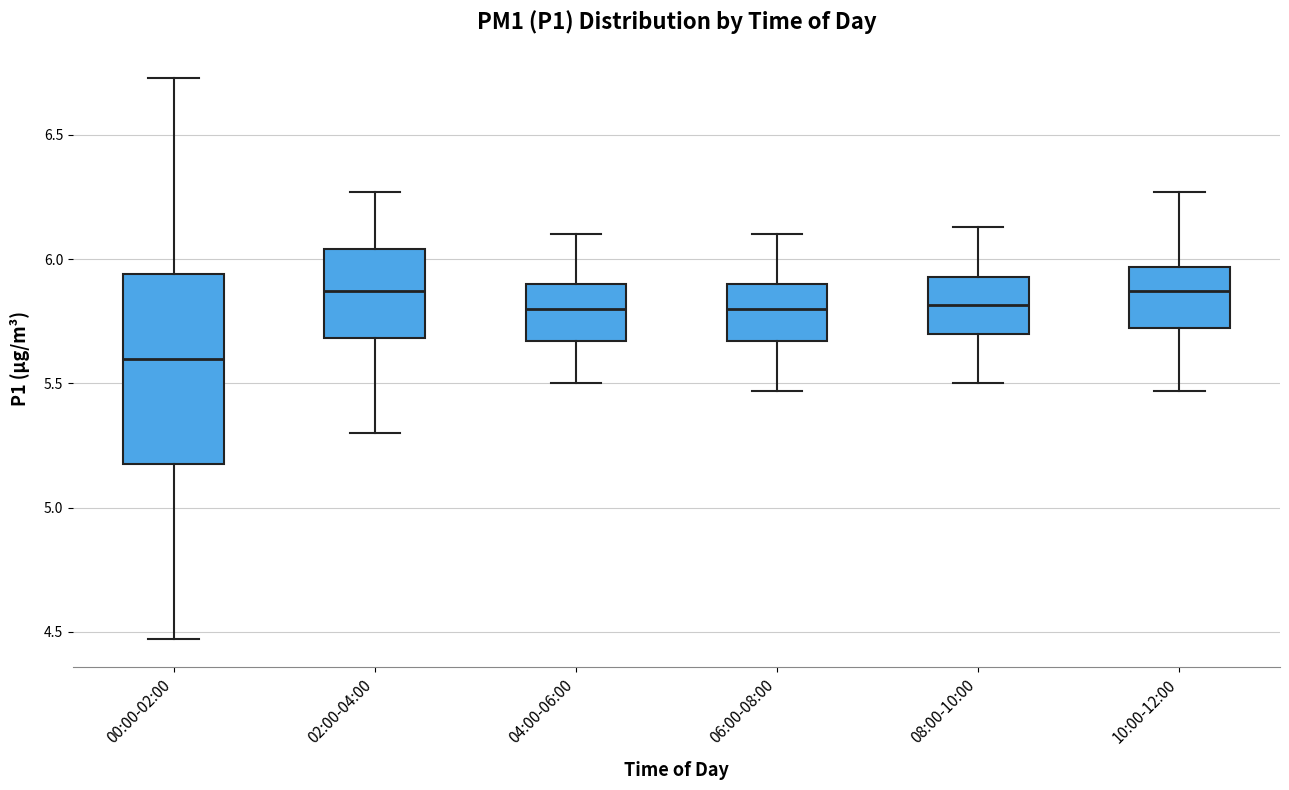

Comparing the boxes themselves (not the whiskers), which one is the tallest?

00:00-02:00